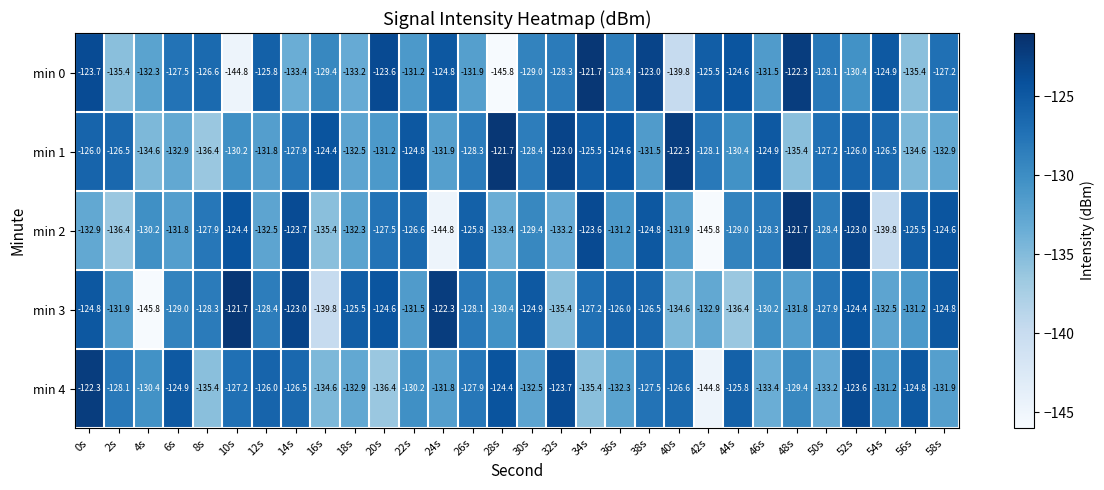

Where does the min 4 series first go above -129?

0s